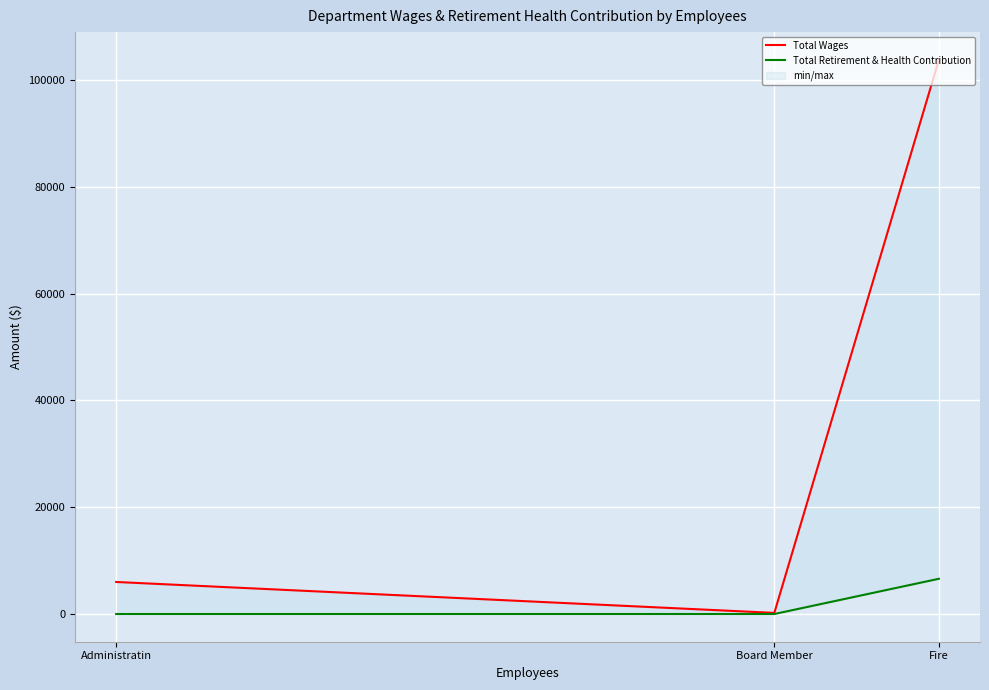

At Fire, list the series in order from smallest to largest.

Total Retirement & Health Contribution, Total Wages